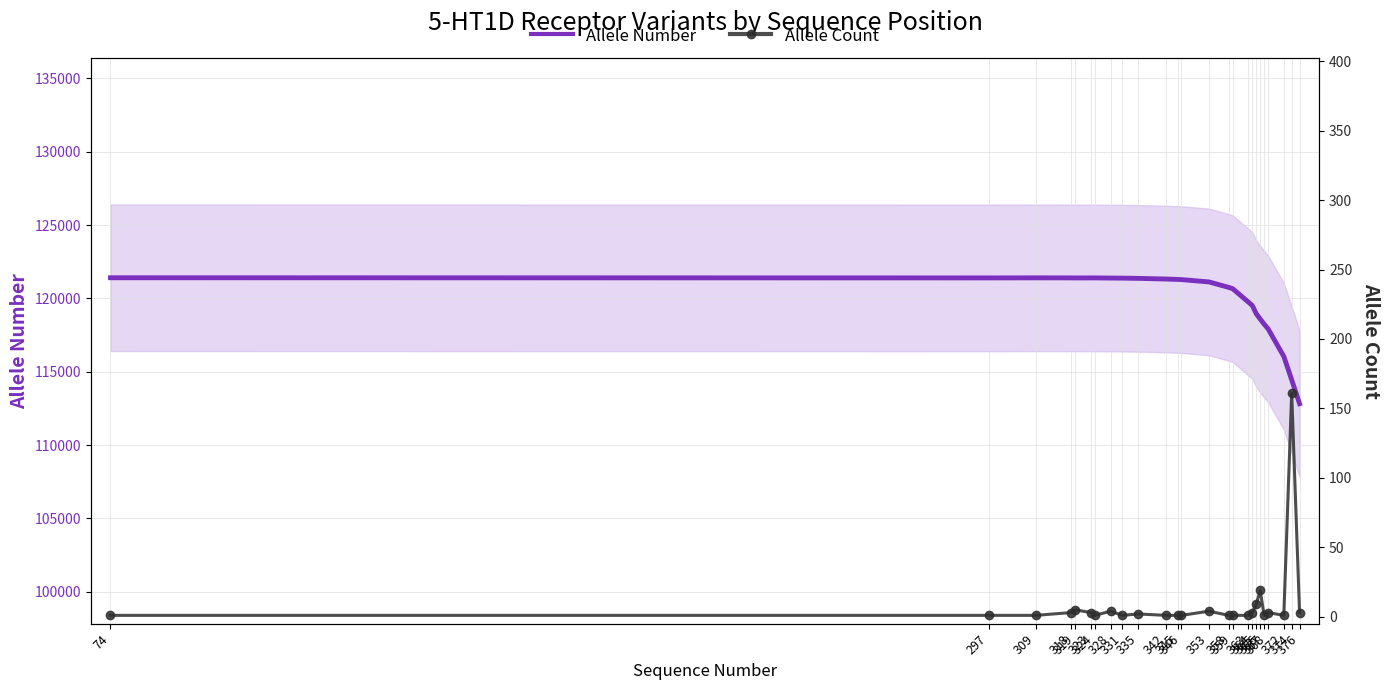

List the series in order of their peak value, highest first.

Allele Number, Allele Count